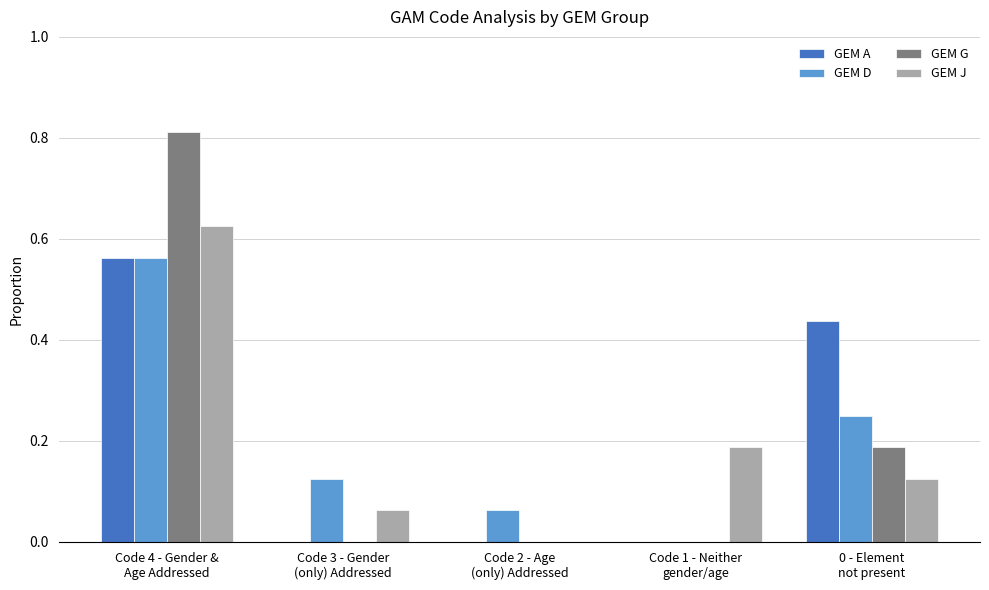

Count the GEM J values in the range 0 to 1.

5